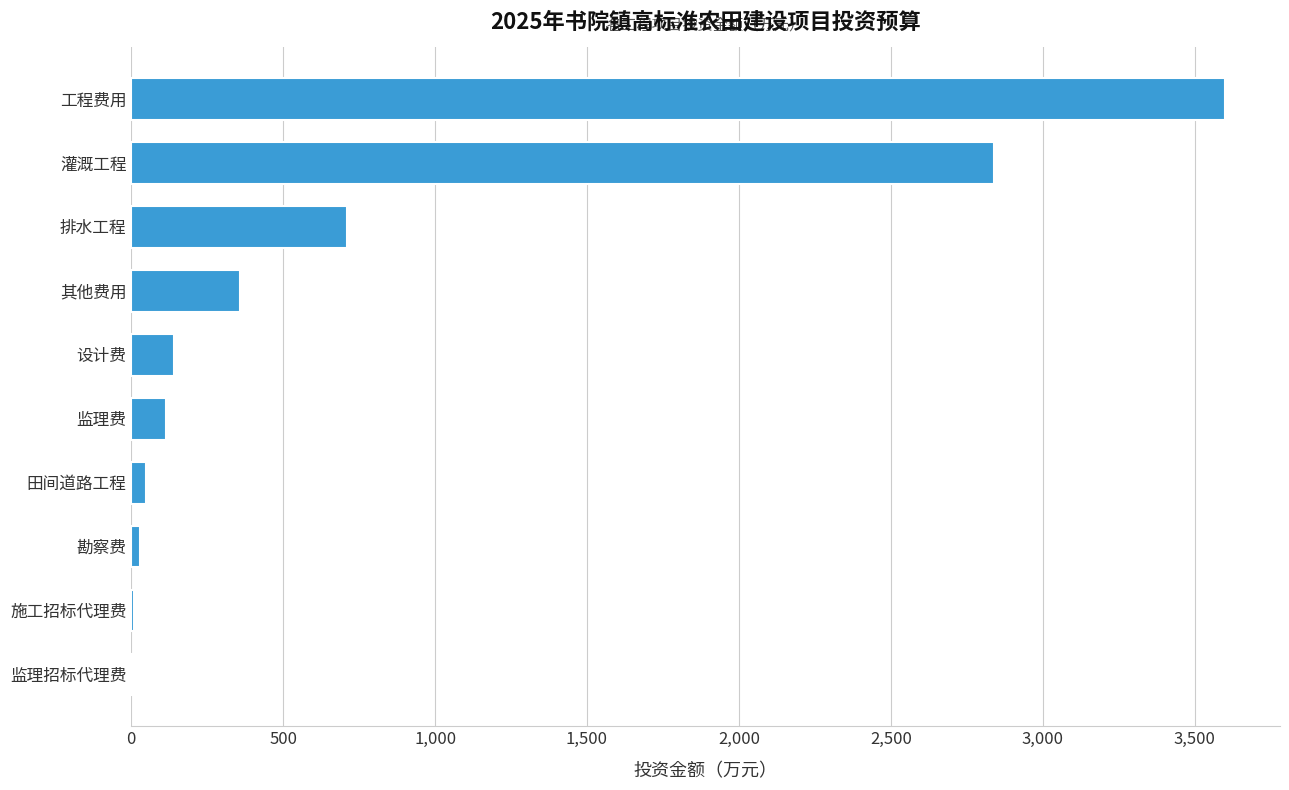

What is the average value?

785.5